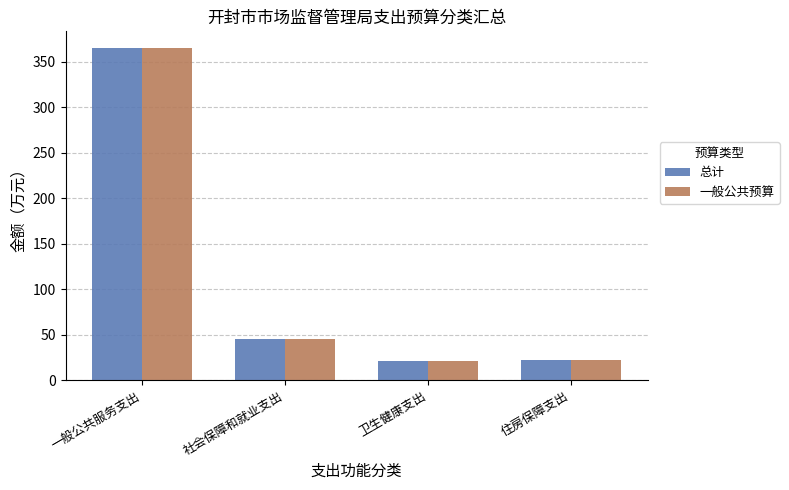

What is the label of the 4th bar from the left?

住房保障支出